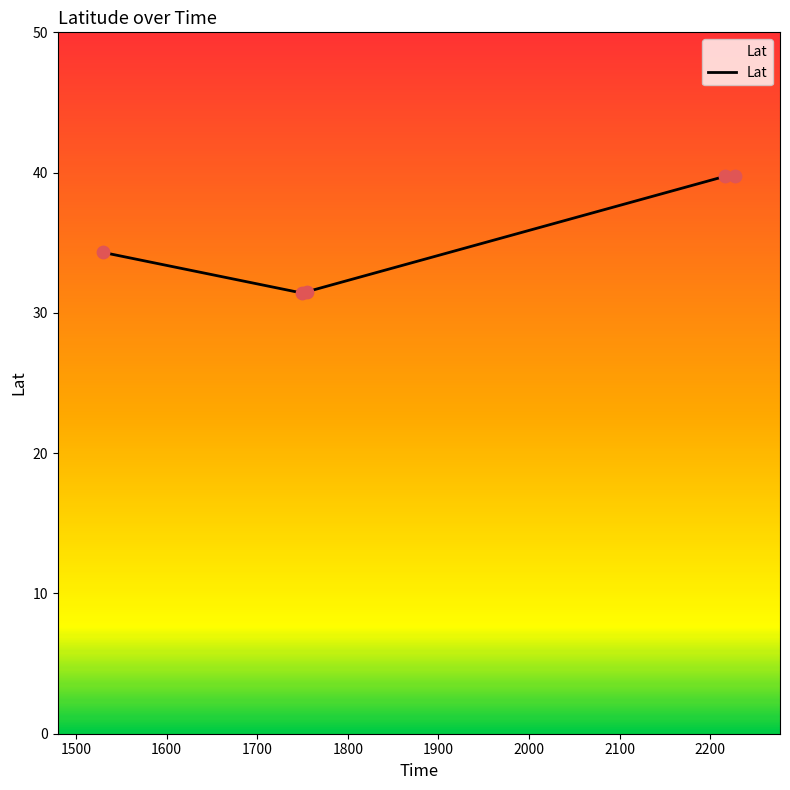

How many interior local valleys (lower than both neighbors) does the data have?

1